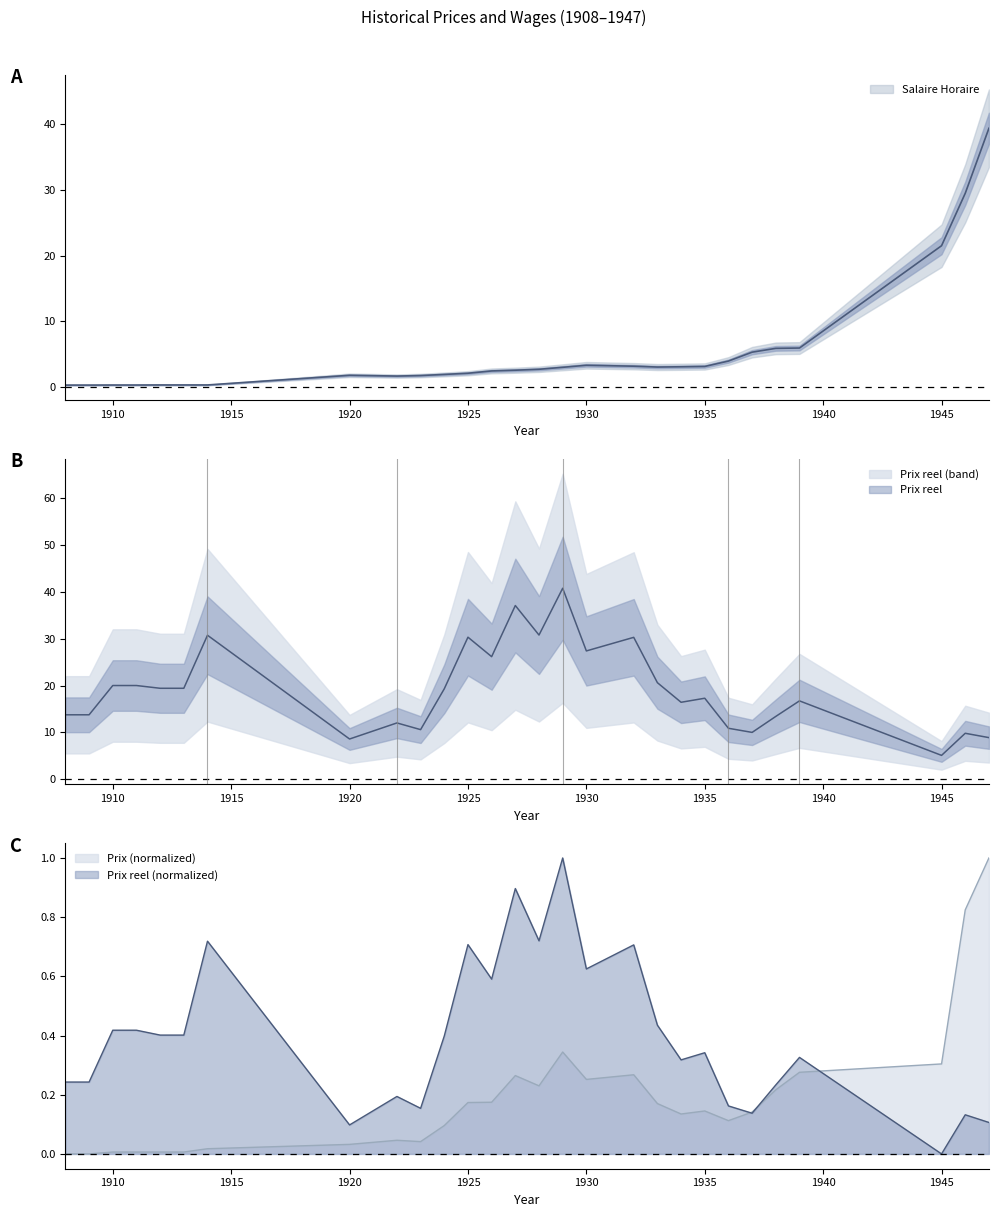

How many lines are shown in the chart?

3